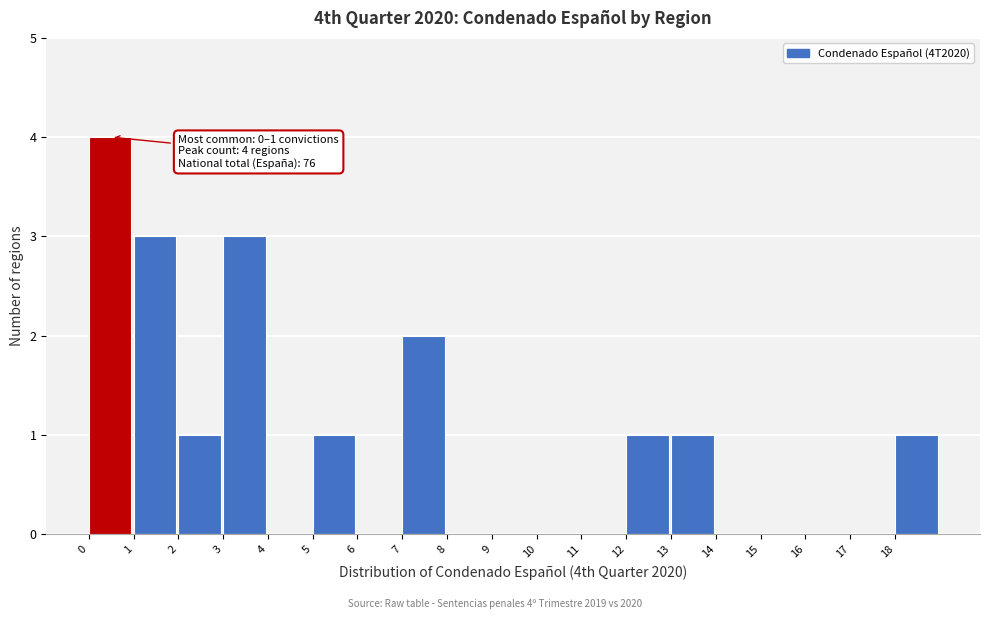

Which range on the x-axis has the tallest bar?

0 to 1